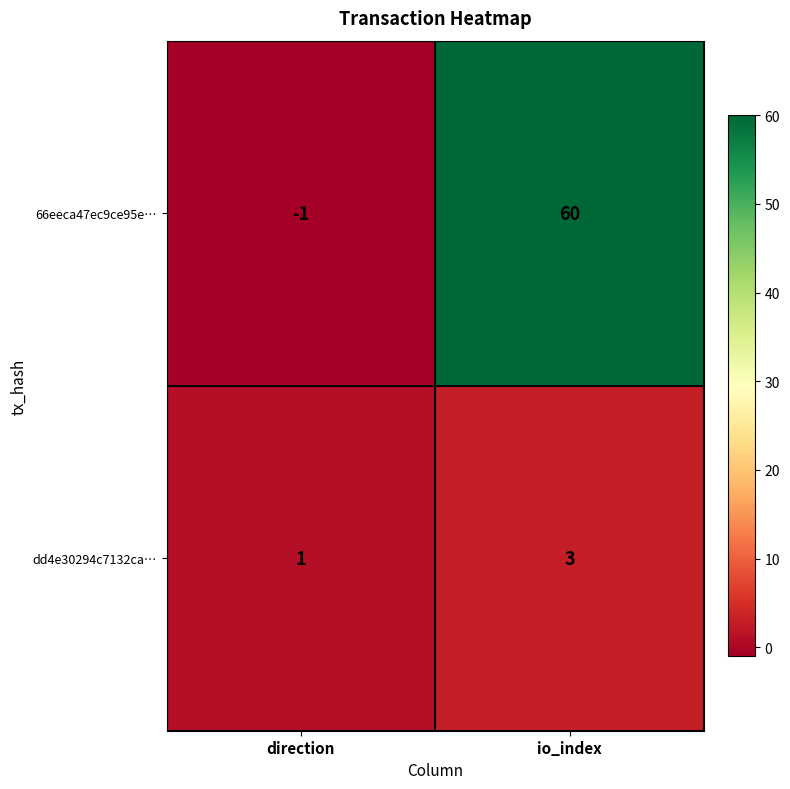

How many distinct data groups are displayed?

2